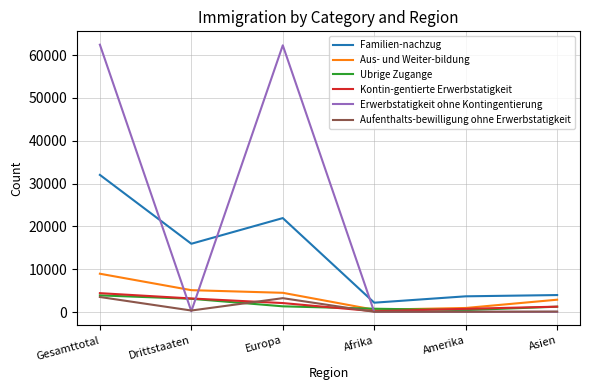

At how many categories does at least one series exceed 28072?

2